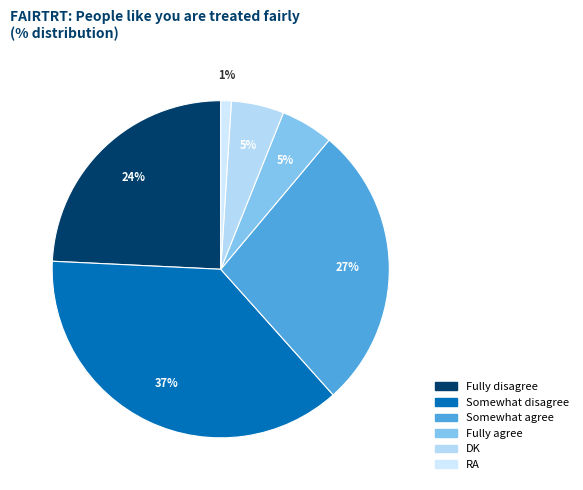

How many segments does this pie chart have?

6